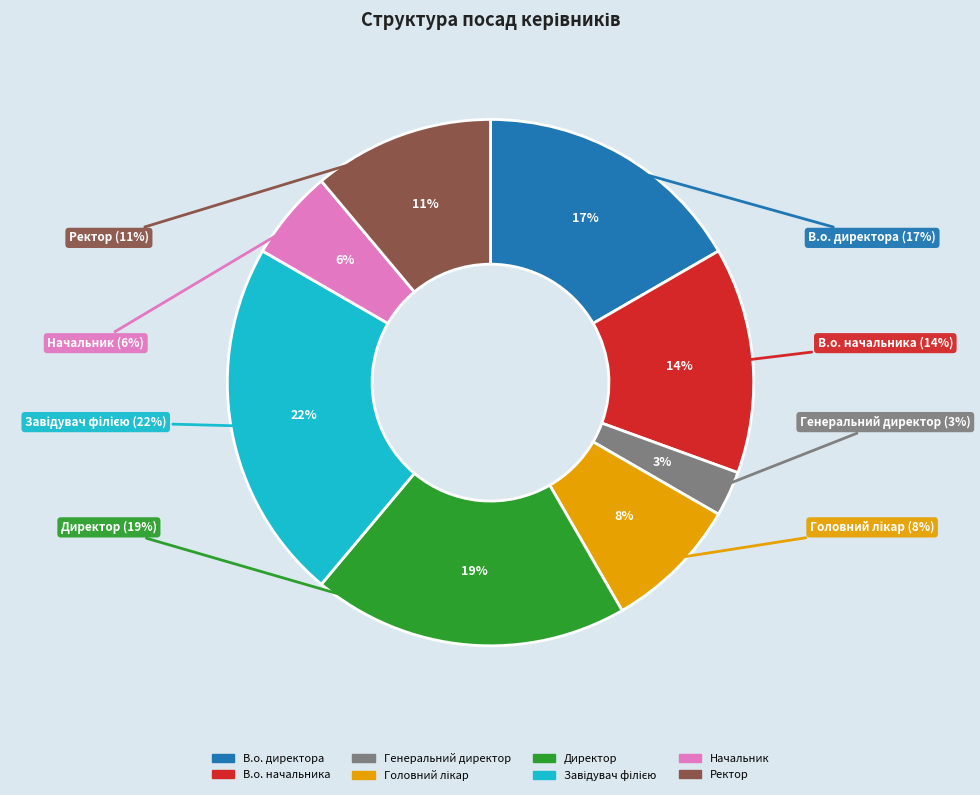

Rank the categories by value from highest to lowest.

Завідувач філією, Директор, В.о. директора, В.о. начальника, Ректор, Головний лікар, Начальник, Генеральний директор